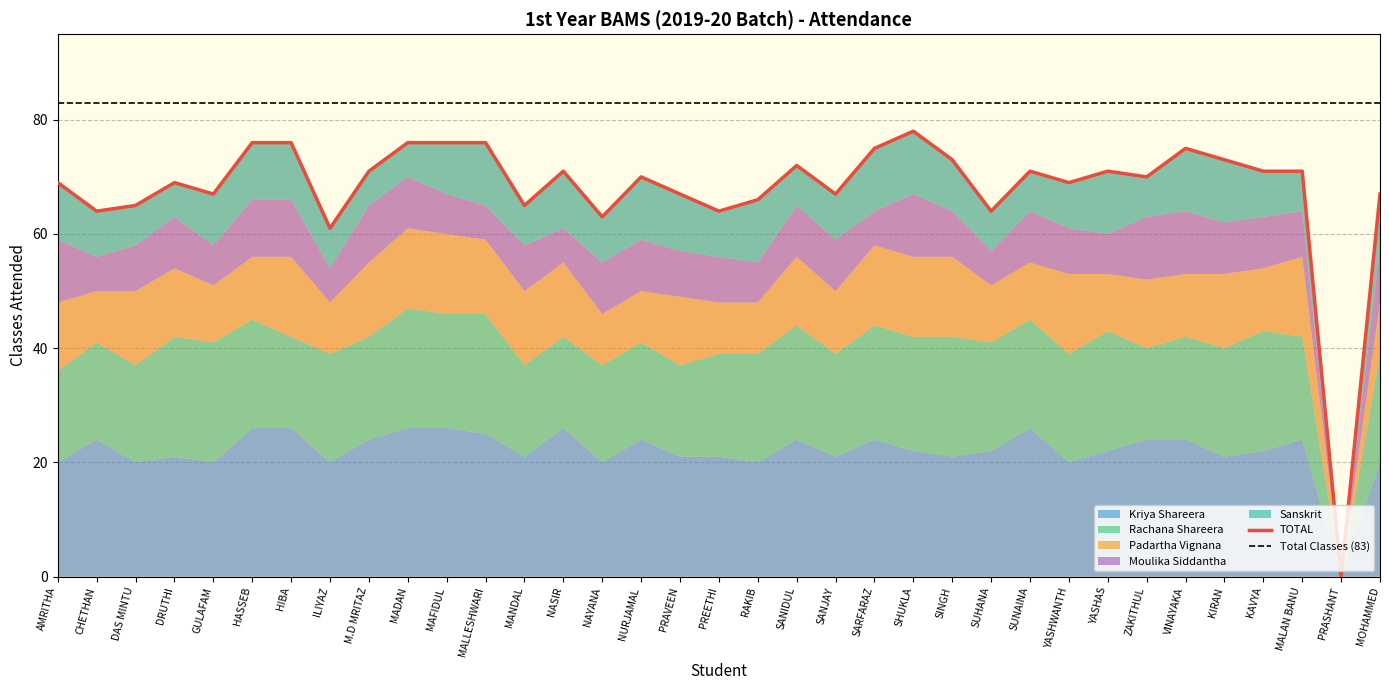

Reading right to left, what are all the values shown in this chart?

TOTAL: 67	0	71	71	73	75	70	71	69	71	64	73	78	75	67	72	66	64	67	70	63	71	65	76	76	76	71	61	76	76	67	69	65	64	69
Kriya Shareera: 20	0	24	22	21	24	24	22	20	26	22	21	22	24	21	24	20	21	21	24	20	26	21	25	26	26	24	20	26	26	20	21	20	24	20
Rachana Shareera: 19	0	18	21	19	18	16	21	19	19	19	21	20	20	18	20	19	18	16	17	17	16	16	21	20	21	18	19	16	19	21	21	17	17	16
Padartha Vignana: 9	0	14	11	13	11	12	10	14	10	10	14	14	14	11	12	9	9	12	9	9	13	13	13	14	14	13	9	14	11	10	12	13	9	12
Moulika Siddantha: 10	0	8	9	9	11	11	7	8	9	6	8	11	6	9	9	7	8	8	9	9	6	8	6	7	9	10	6	10	10	7	9	8	6	11
Sanskrit: 9	0	7	8	11	11	7	11	8	7	7	9	11	11	8	7	11	8	10	11	8	10	7	11	9	6	6	7	10	10	9	6	7	8	10